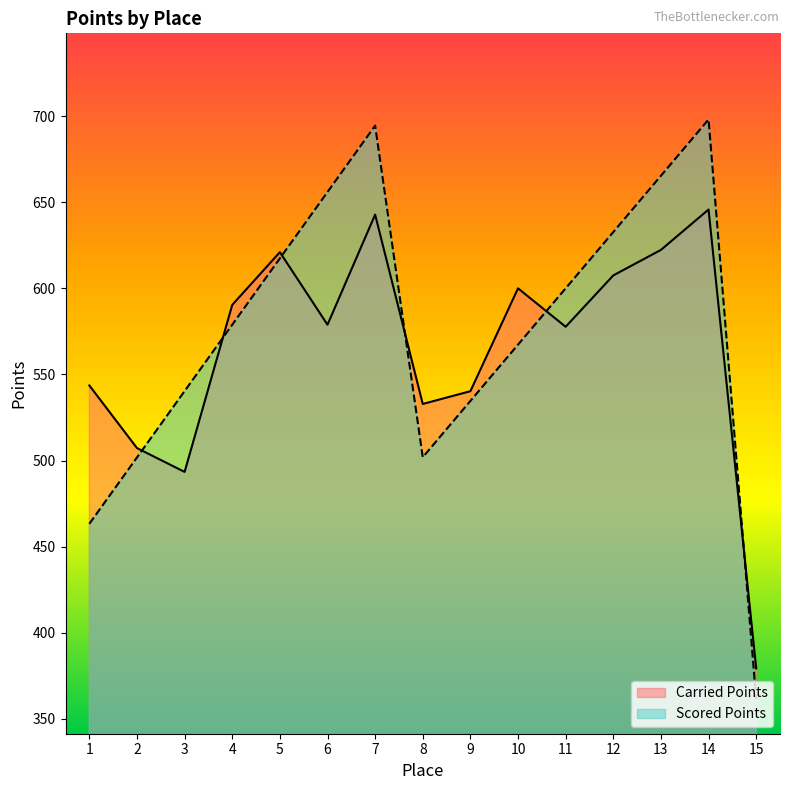

Does the chart display data point markers on the line(s)?

No